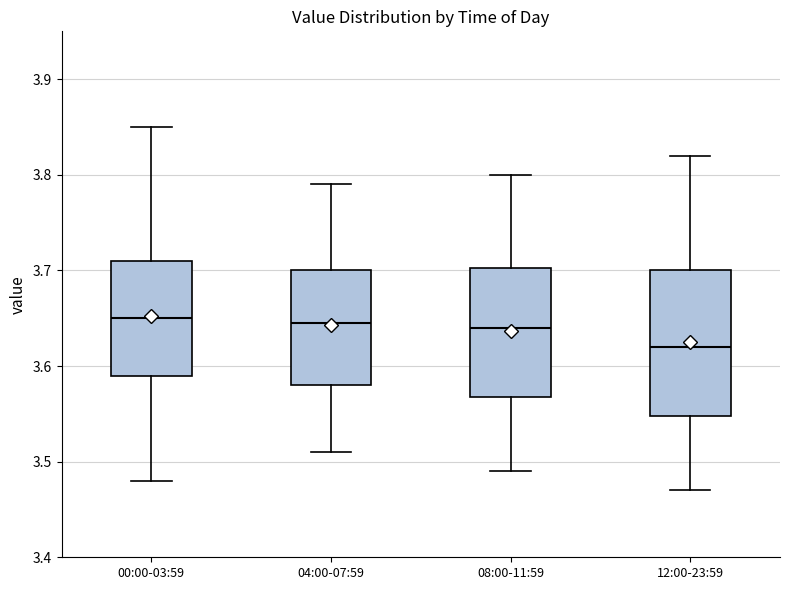

Reading left to right, read every box against the y-axis: the position of its median line, the range the box covers, and the ends of its whiskers. The values are not printed on the chart, so give them approximately, as read against the axis.

00:00-03:59: median 3.65, box 3.59 to 3.71, whiskers 3.48 to 3.85
04:00-07:59: median 3.65, box 3.58 to 3.70, whiskers 3.51 to 3.79
08:00-11:59: median 3.64, box 3.57 to 3.70, whiskers 3.49 to 3.80
12:00-23:59: median 3.62, box 3.55 to 3.70, whiskers 3.47 to 3.82